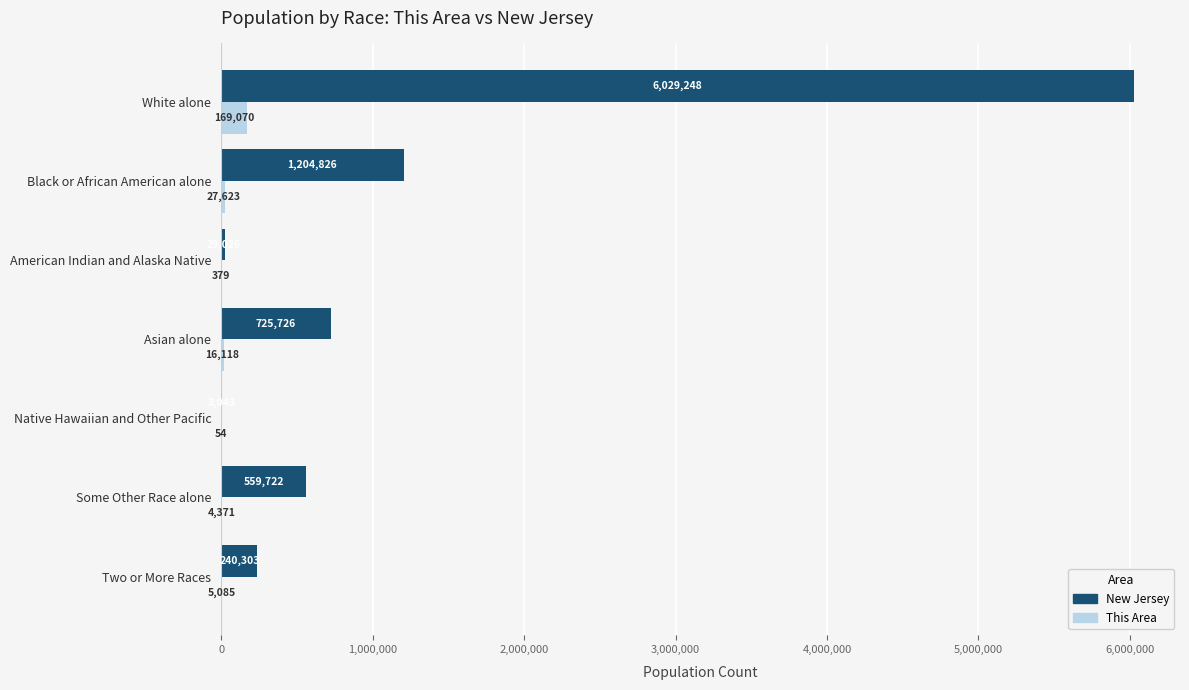

Which series has the largest total across all categories?

New Jersey